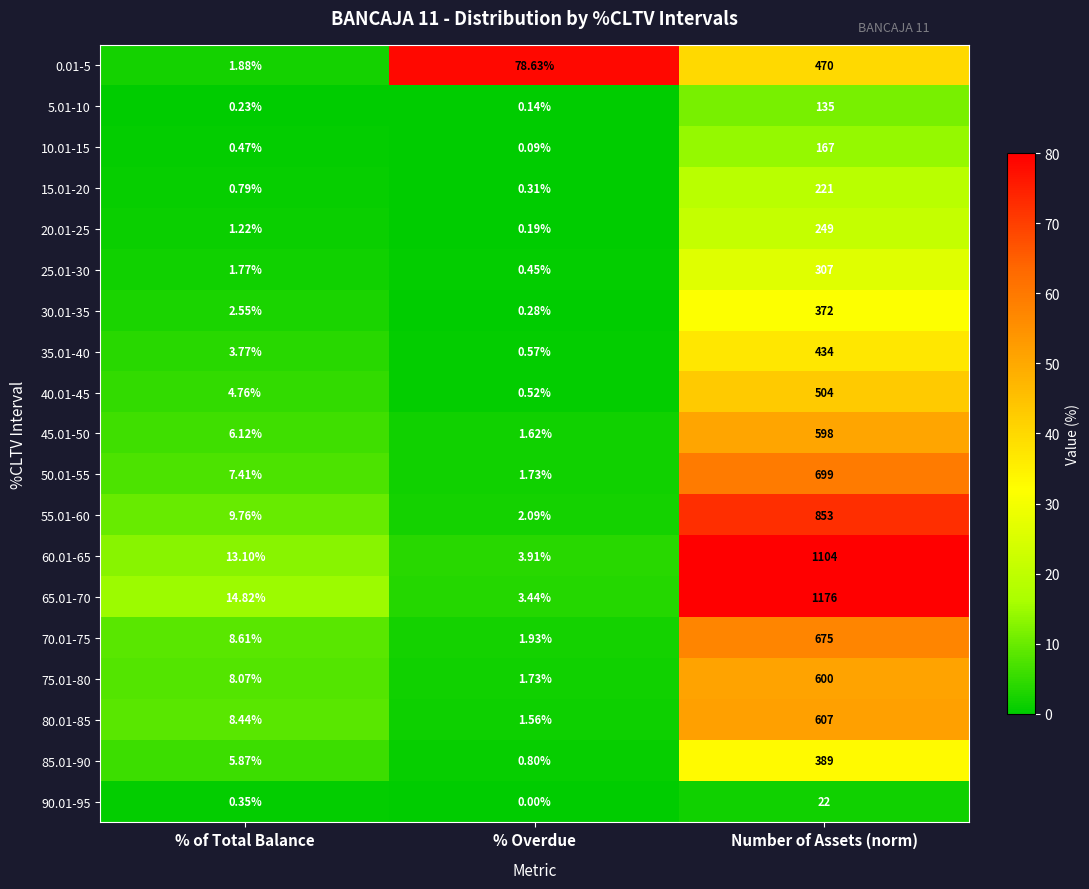

At which category is the sum across all series the highest?

Number of Assets (norm)